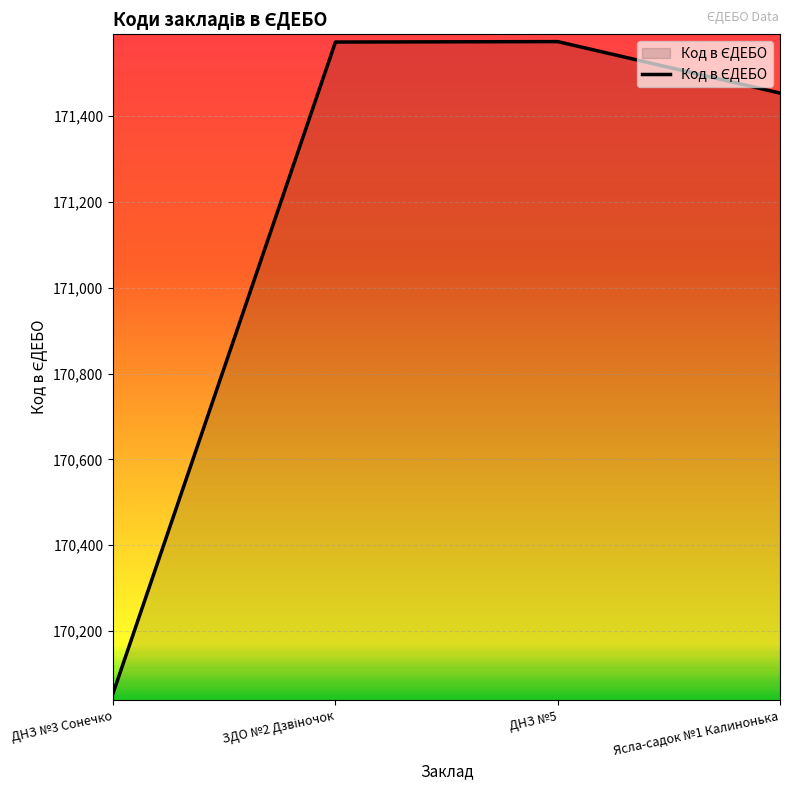

What is the change in value from ДНЗ №3 Сонечко to ДНЗ №5?

+1518